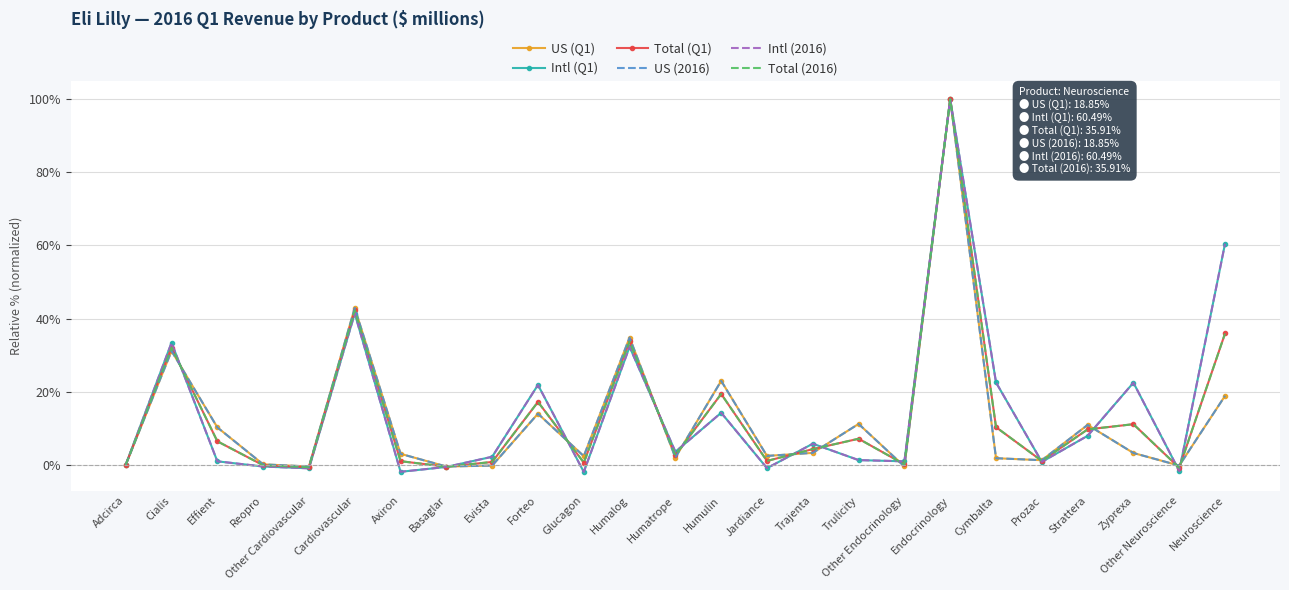

How many lines are shown in the chart?

6